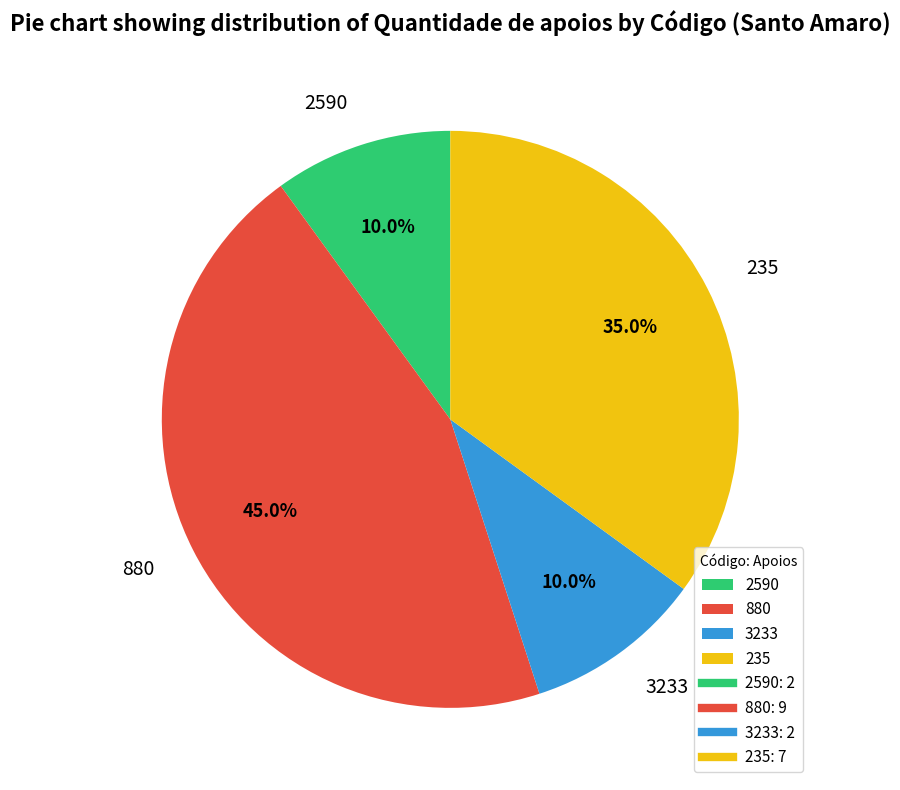

To the nearest percent, what percentage of the pie is 3233?

10%